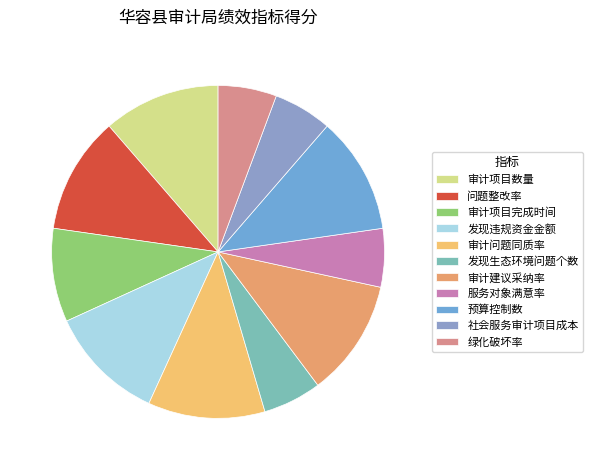

Is the sum of 问题整改率 and 绿化破坏率 greater than half?

No